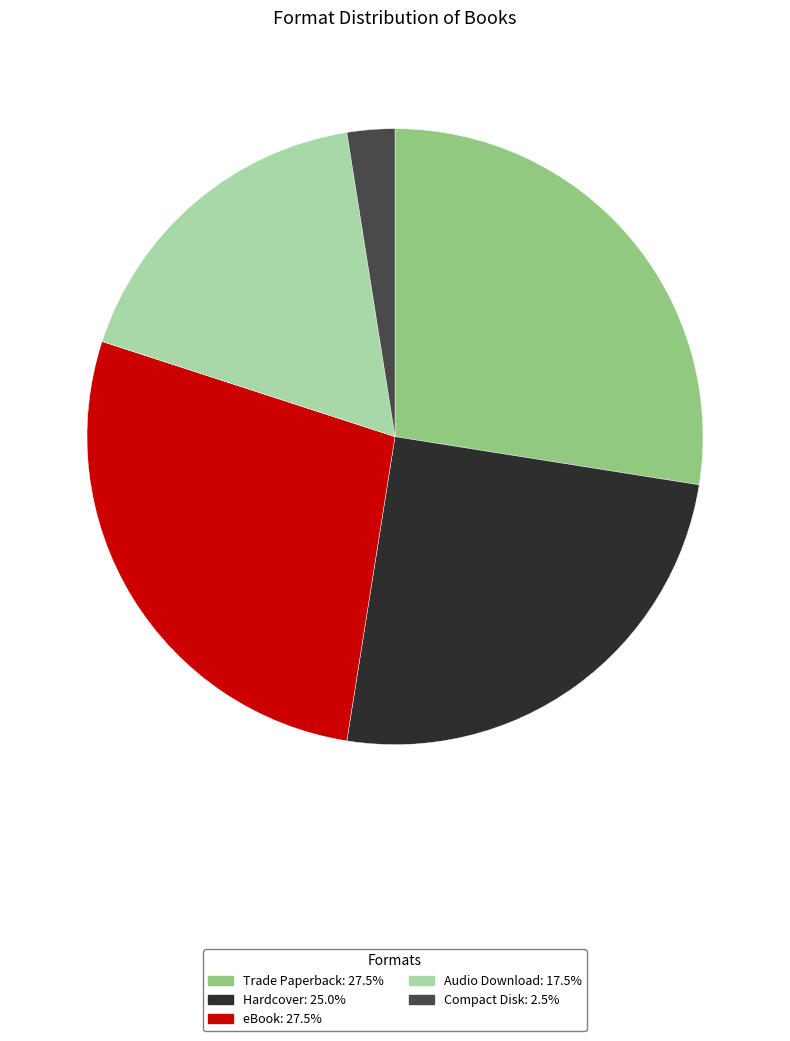

How many segments does this pie chart have?

5